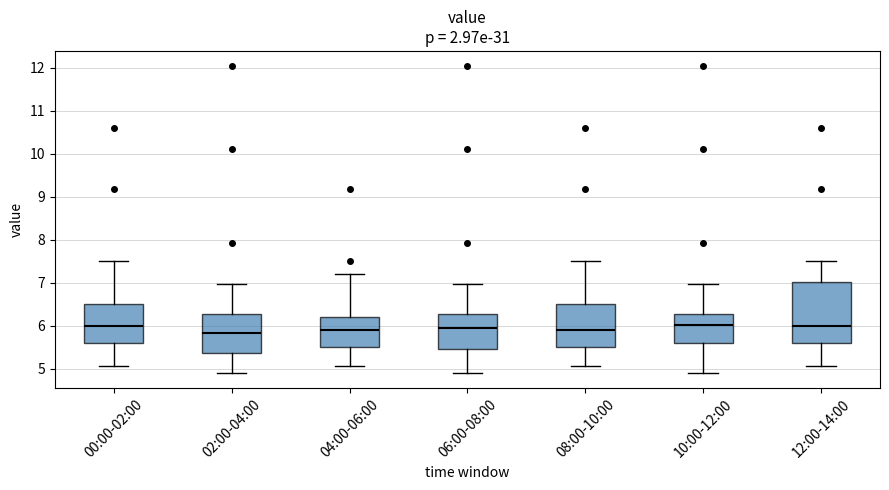

Comparing the boxes themselves (not the whiskers), which one is the tallest?

12:00-14:00